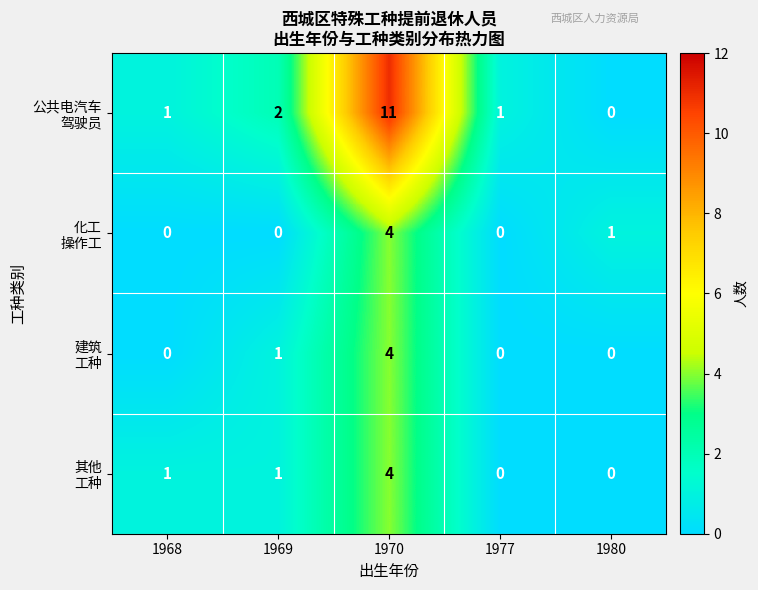

What is the maximum value shown in the chart?

11